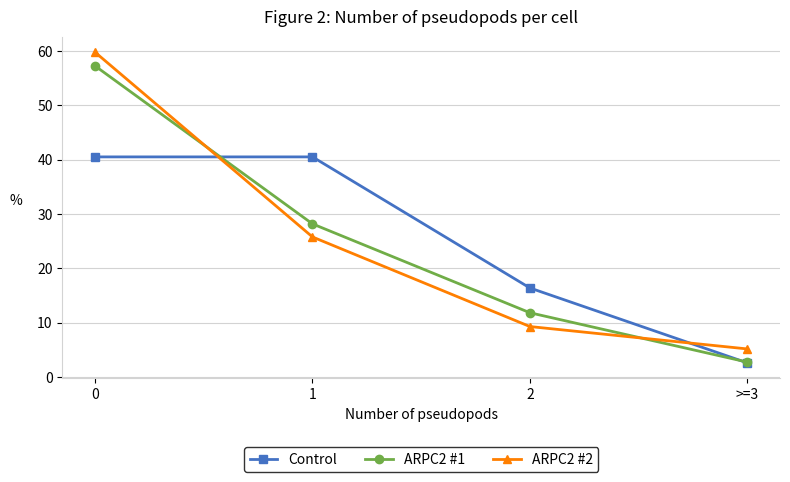

Reading right to left, transcribe all the data shown in this chart.

Control: 2.6	16.4	40.5	40.5
ARPC2 #1: 2.7	11.8	28.2	57.3
ARPC2 #2: 5.2	9.3	25.8	59.8